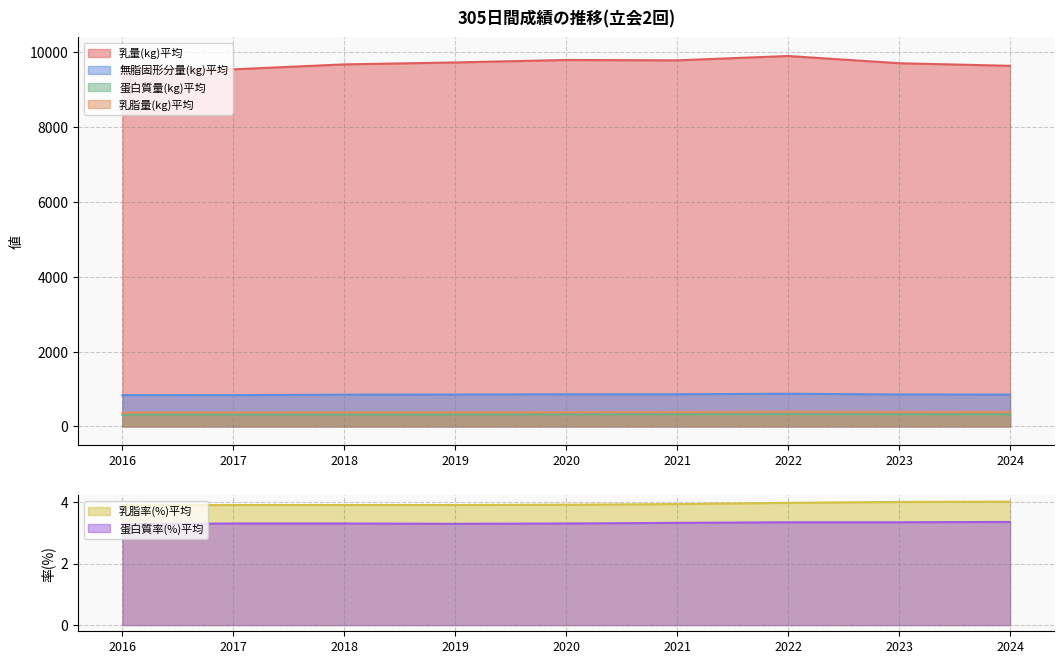

The 無脂固形分量(kg)平均 series shows 1189.7 at 2019. True or false?

False